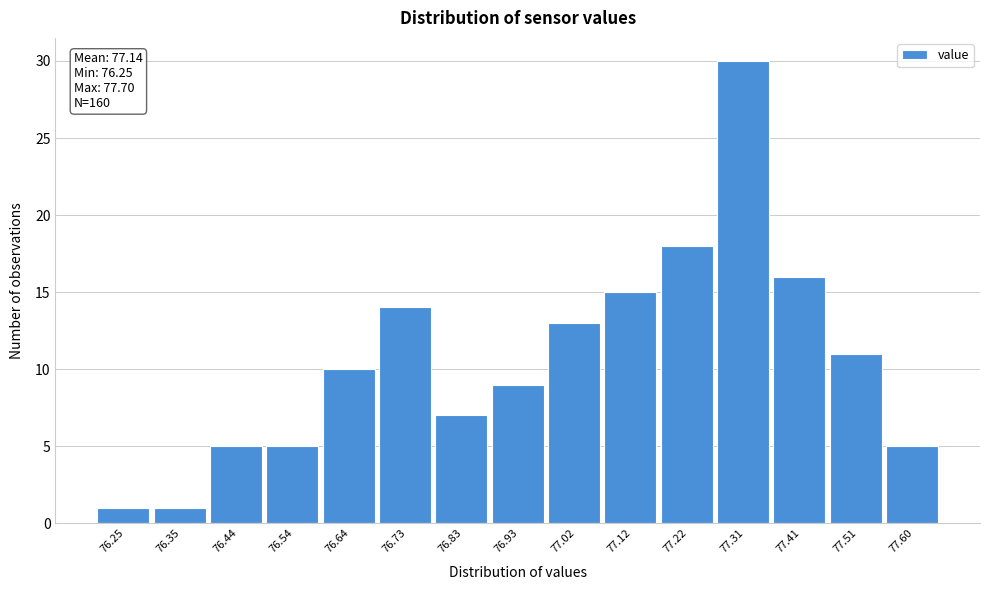

Reading left to right, extract all data points from this chart.

76.25=1	76.35=1	76.44=5	76.54=5	76.64=10	76.73=14	76.83=7	76.93=9	77.02=13	77.12=15	77.22=18	77.31=30	77.41=16	77.51=11	77.60=5